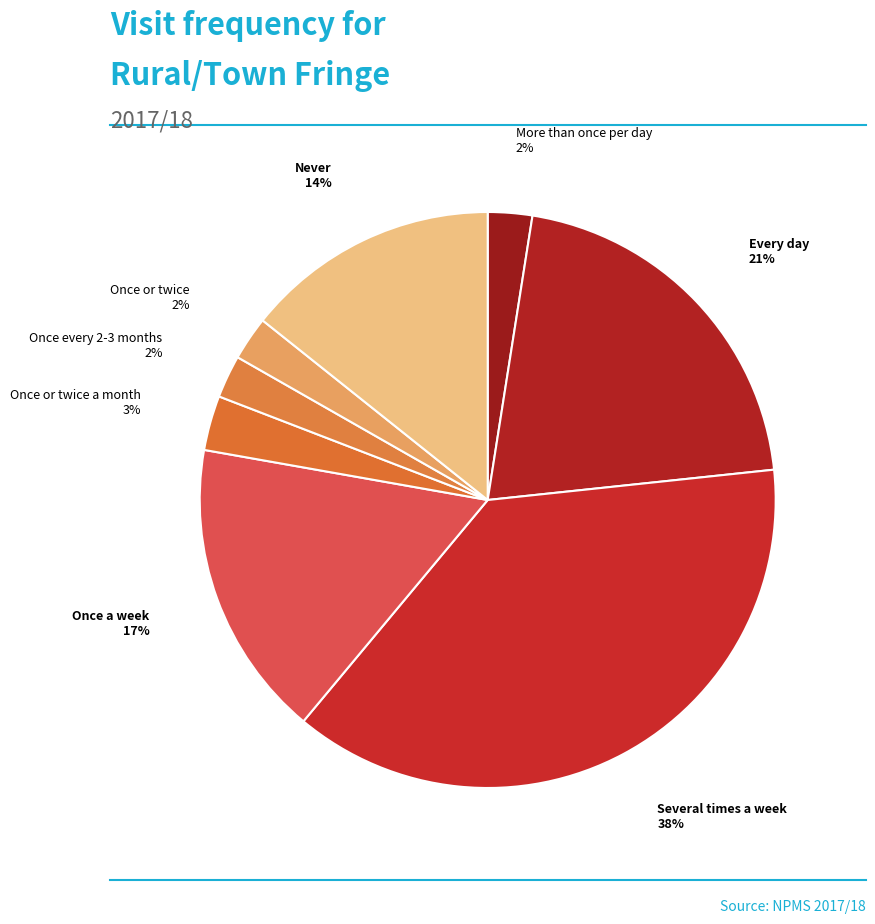

The Several times a week slice represents 48% of the pie. True or false?

False